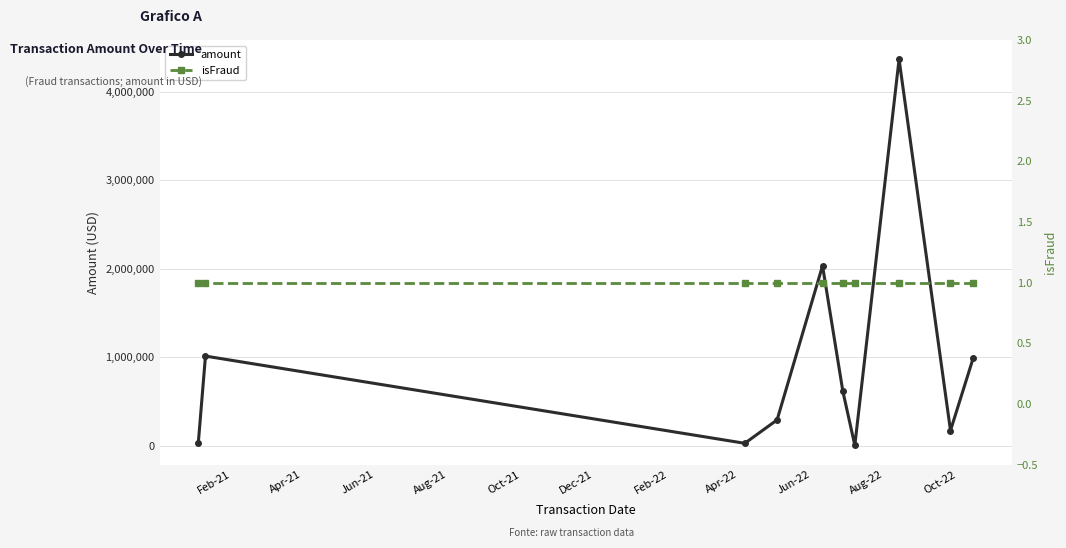

What is the difference between the second highest and second lowest values in the amount series?

2005703.8